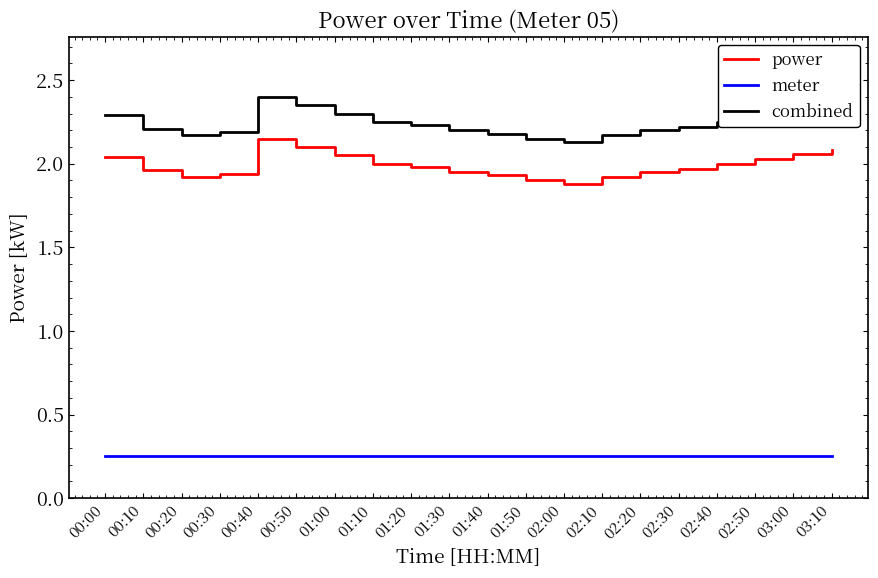

True or false: meter has a value of 0.1 at 00:50.

False